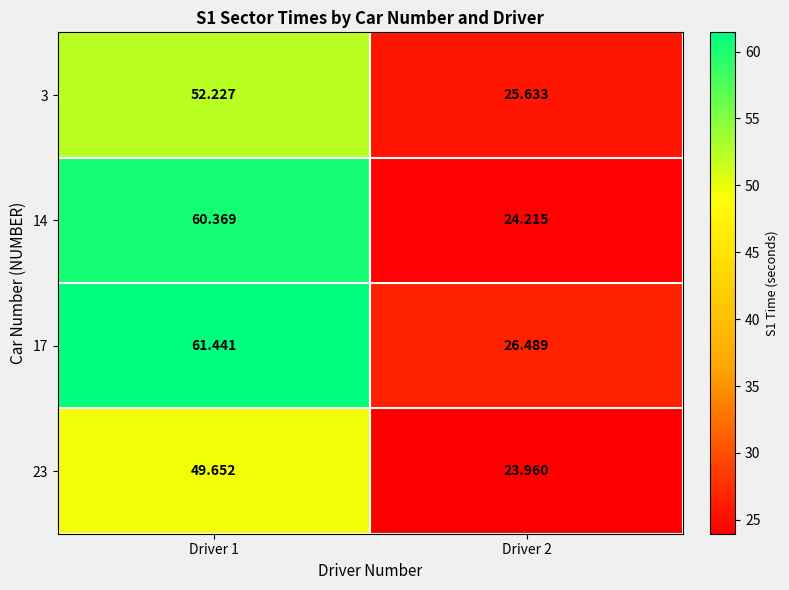

Is the value of 23 at Driver 2 greater than the value of 3 at Driver 1?

No